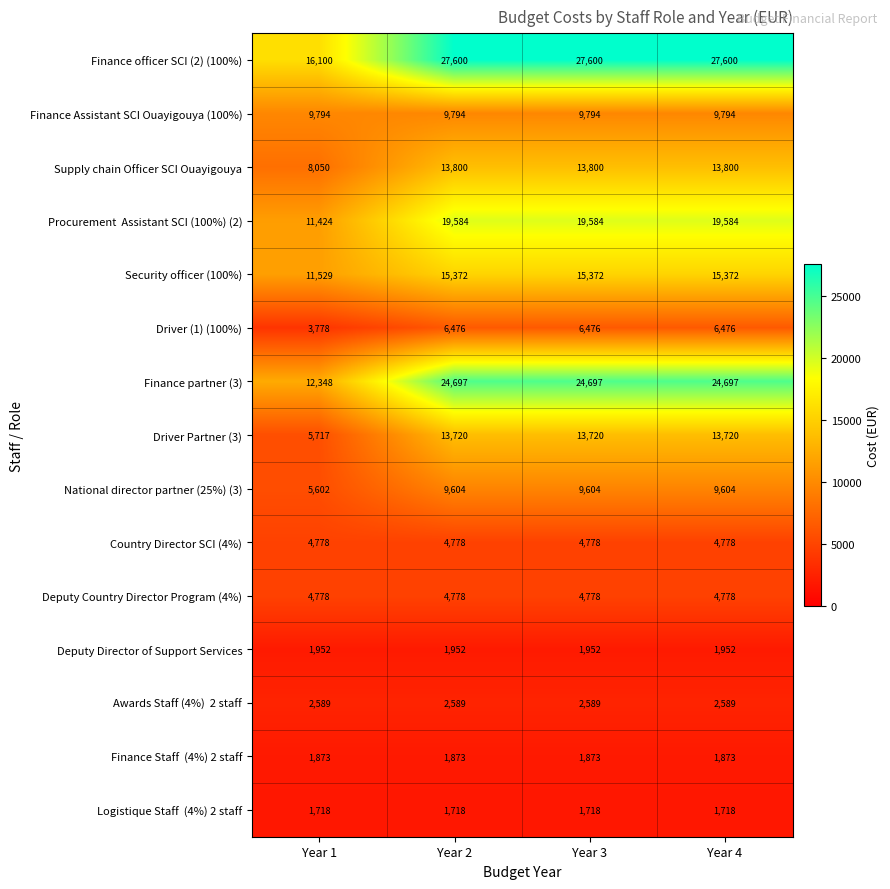

What is the difference between the highest and lowest values at Year 1?

14382